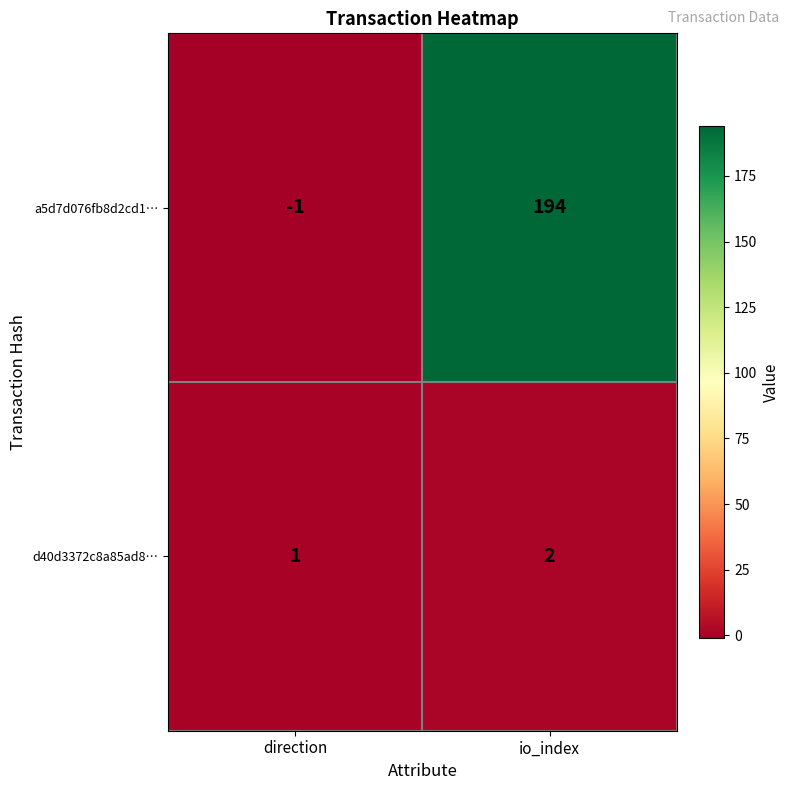

List the labels in order of d40d3372c8a85ad8… value, largest first.

io_index, direction